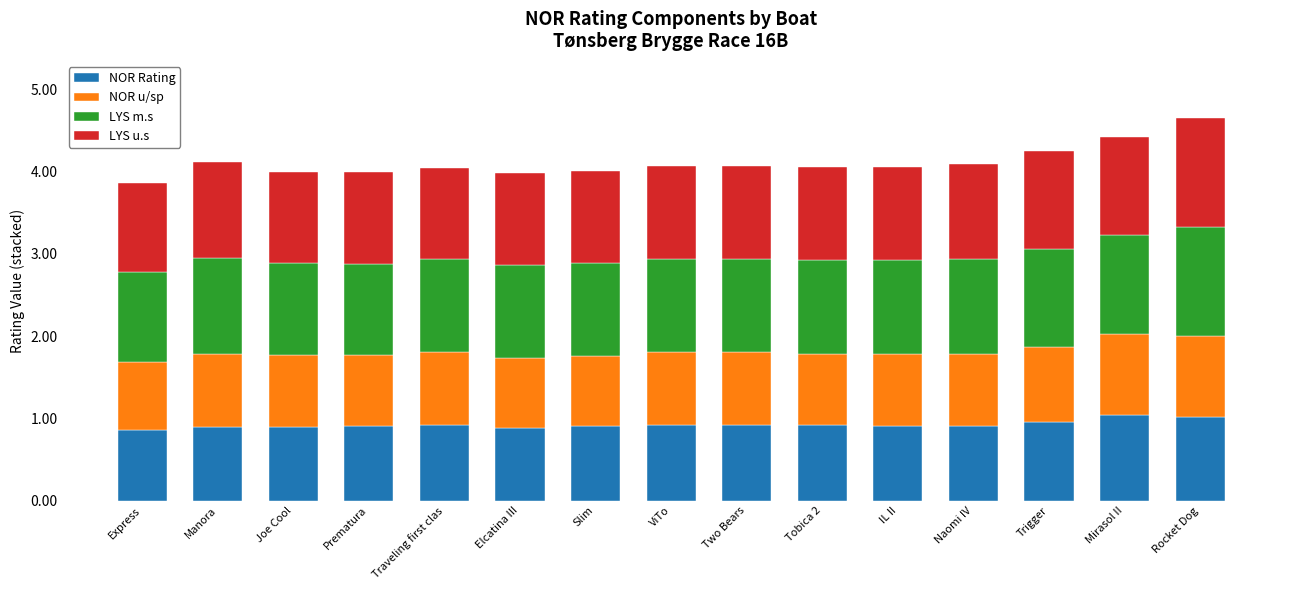

What is the total value across all series at Traveling first clas?

4.0